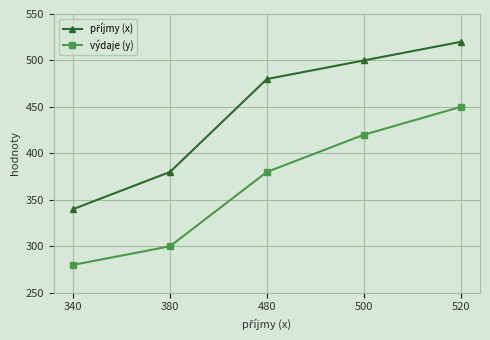

How many výdaje (y) values are between 300 and 420?

3